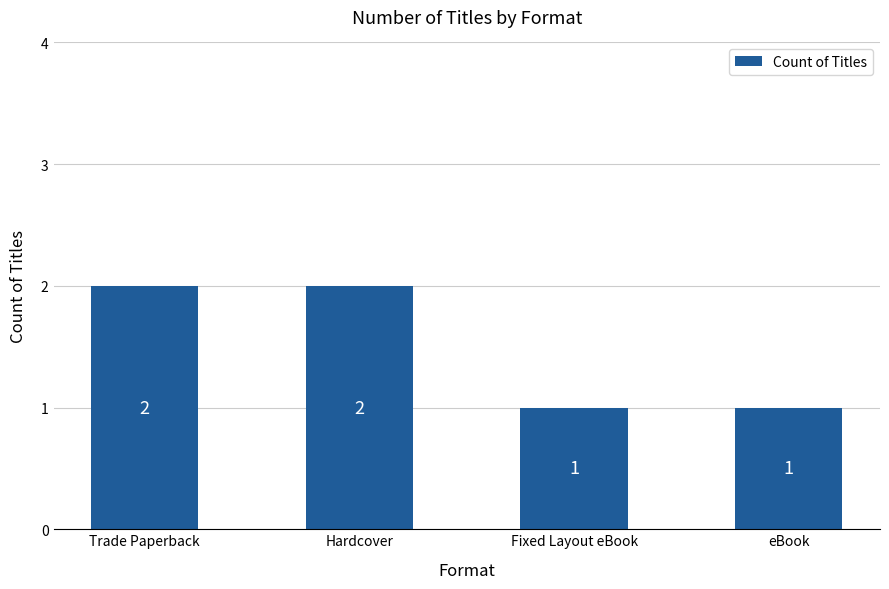

What is the minimum value shown in the chart?

1